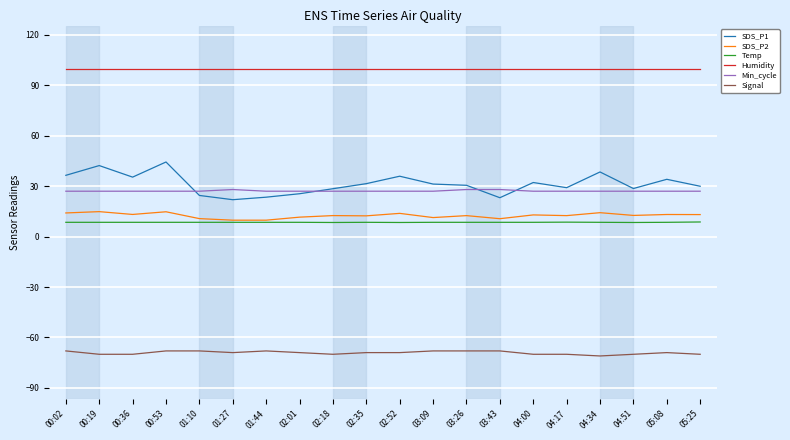

True or false: Signal and Temp intersect in this chart.

False